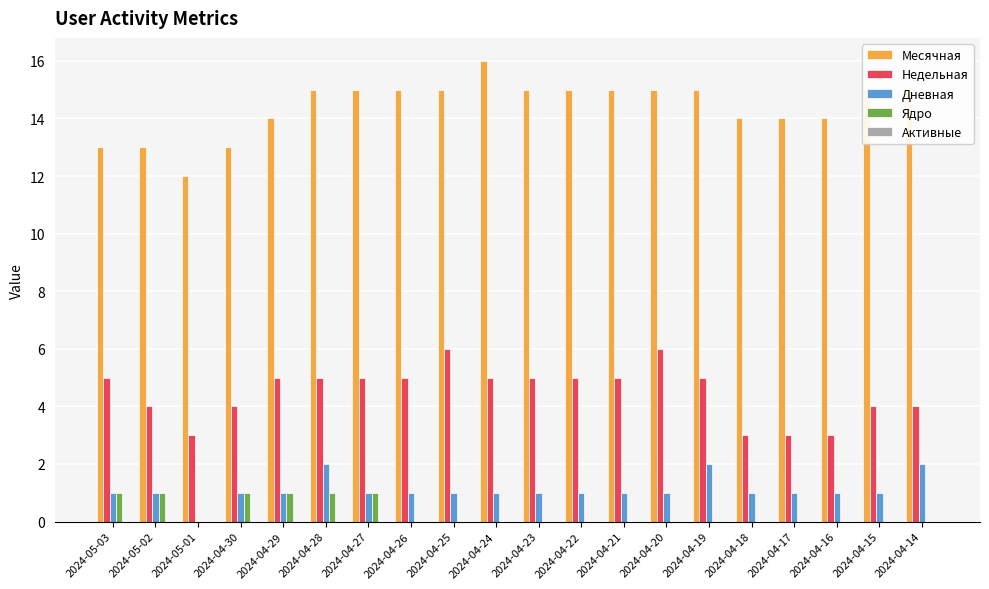

Which series has the largest total across all categories?

Месячная